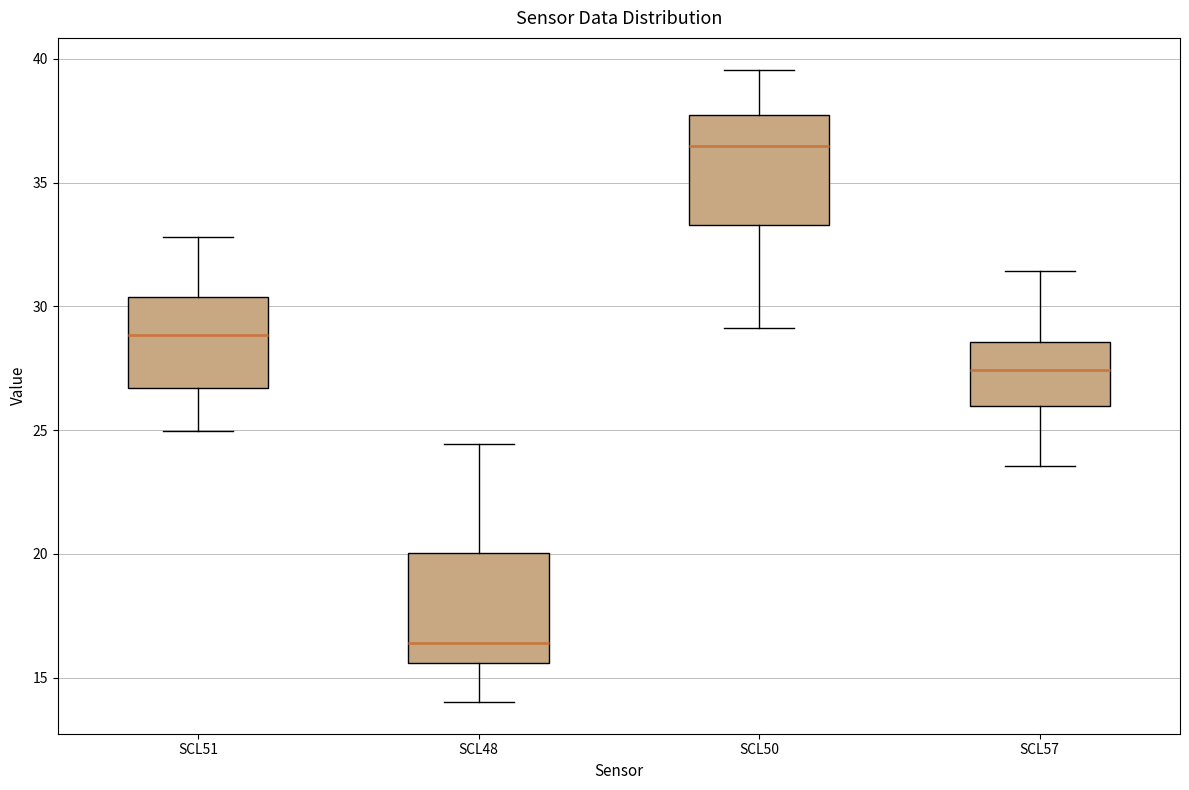

Reading left to right, transcribe this box plot: for each box, give where its median line is, the range the box spans, and where its two whiskers end, as read against the y-axis. The values are not printed on the chart, so give them approximately, as read against the axis.

SCL51: median 29.0, box 26.5 to 30.5, whiskers 25.0 to 33.0
SCL48: median 16.5, box 15.5 to 20.0, whiskers 14.0 to 24.5
SCL50: median 36.5, box 33.5 to 37.5, whiskers 29.0 to 39.5
SCL57: median 27.5, box 26.0 to 28.5, whiskers 23.5 to 31.5